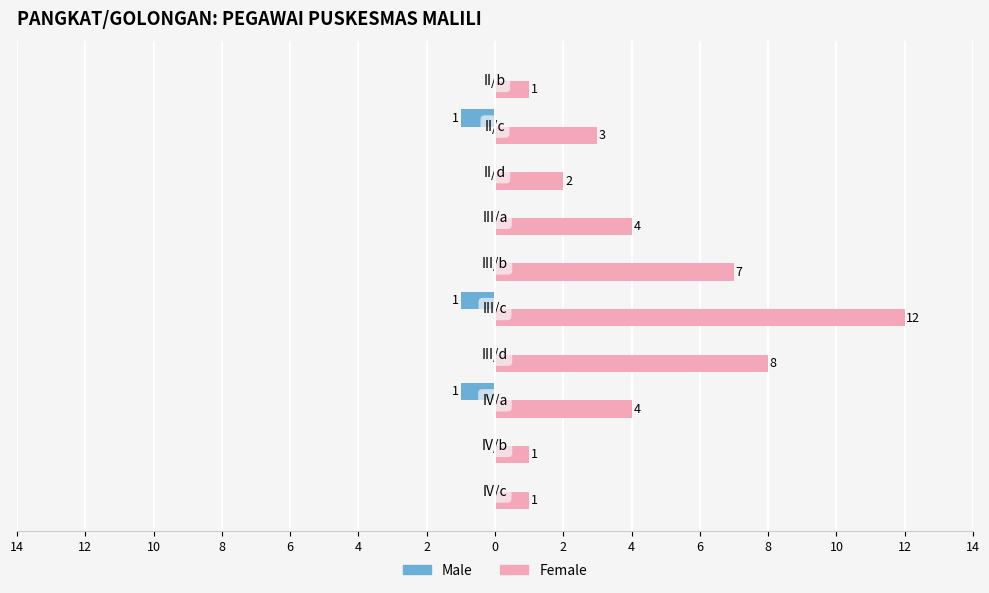

What are all the series names shown in the legend?

Male, Female